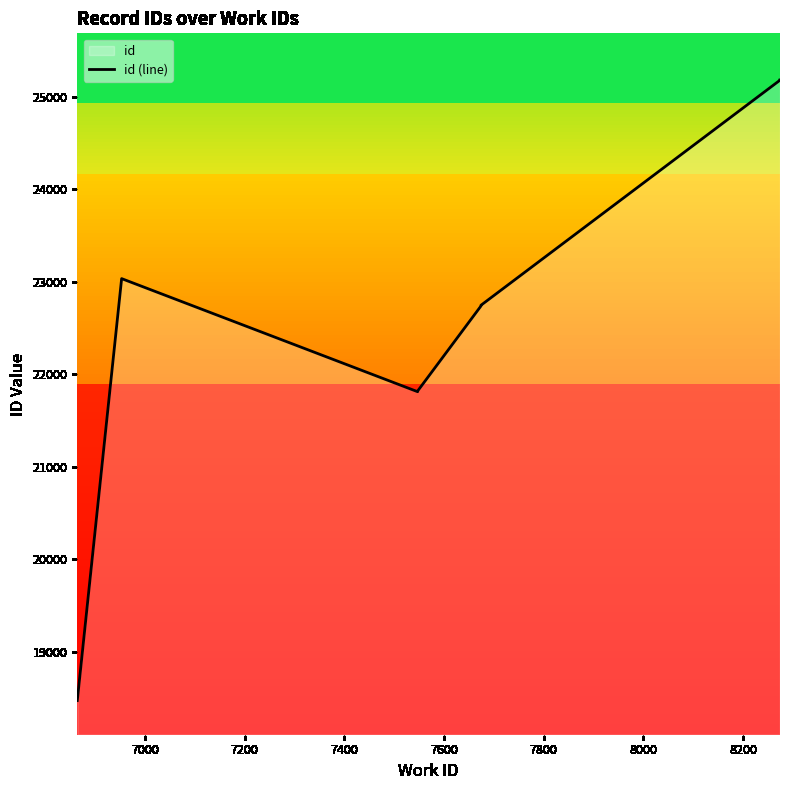

How many distinct data groups are displayed?

1